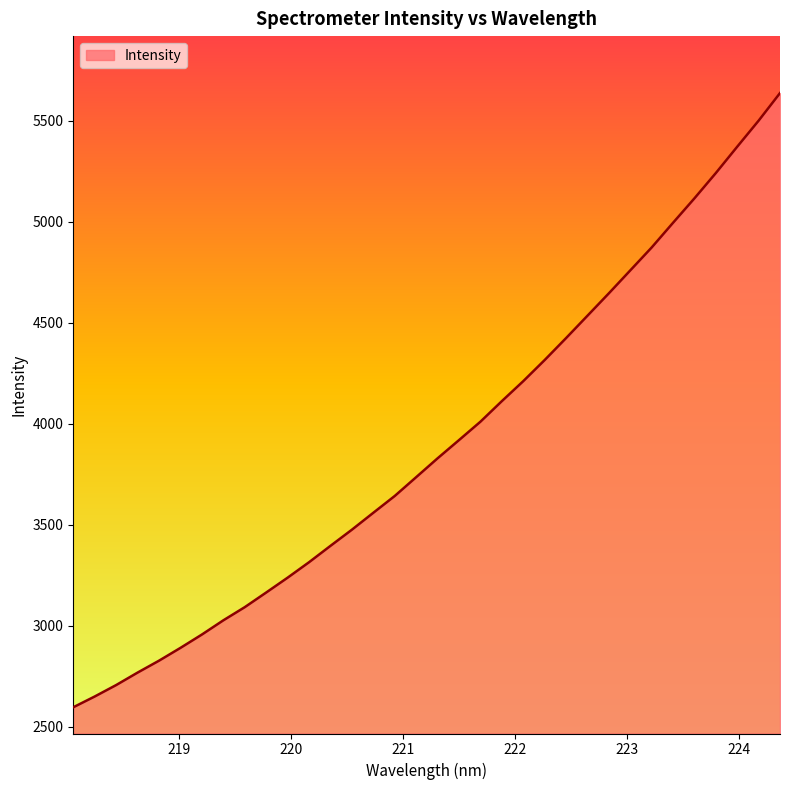

What is the maximum value shown in the chart?

5636.4